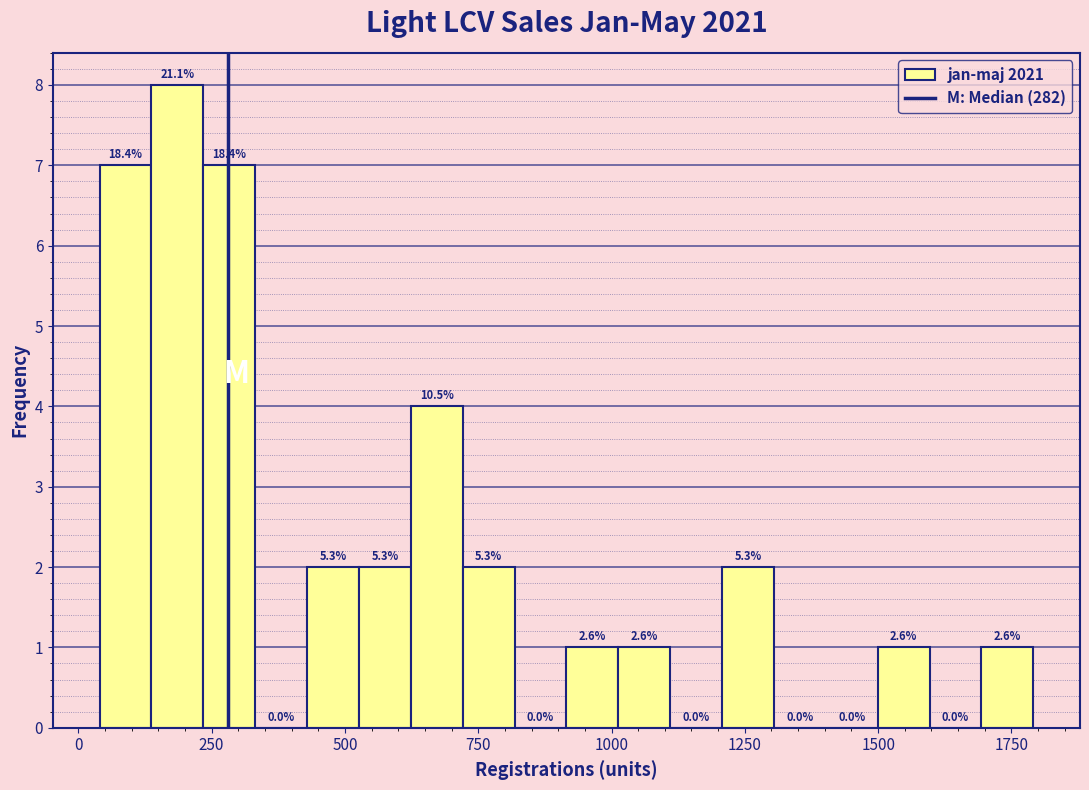

Read against the x-axis, roughly where is the centre of the tallest bar?

200